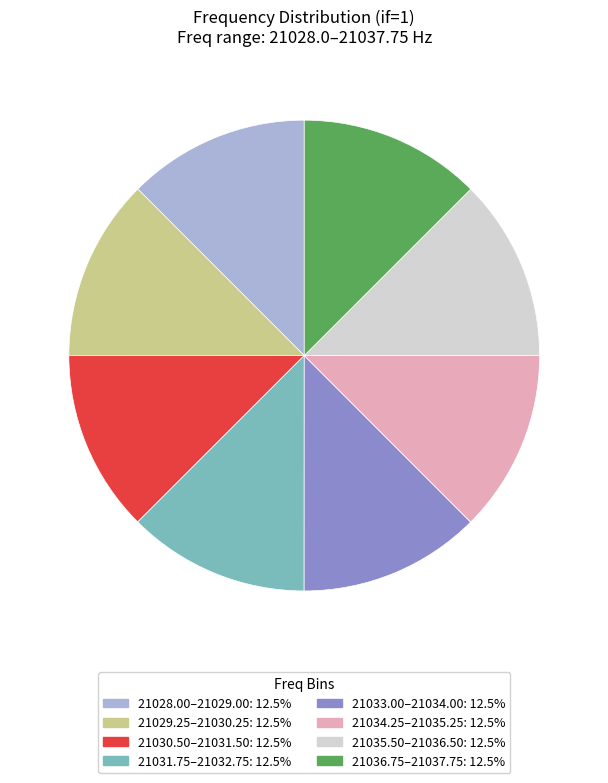

Is there any slice that represents more than half of the pie?

No